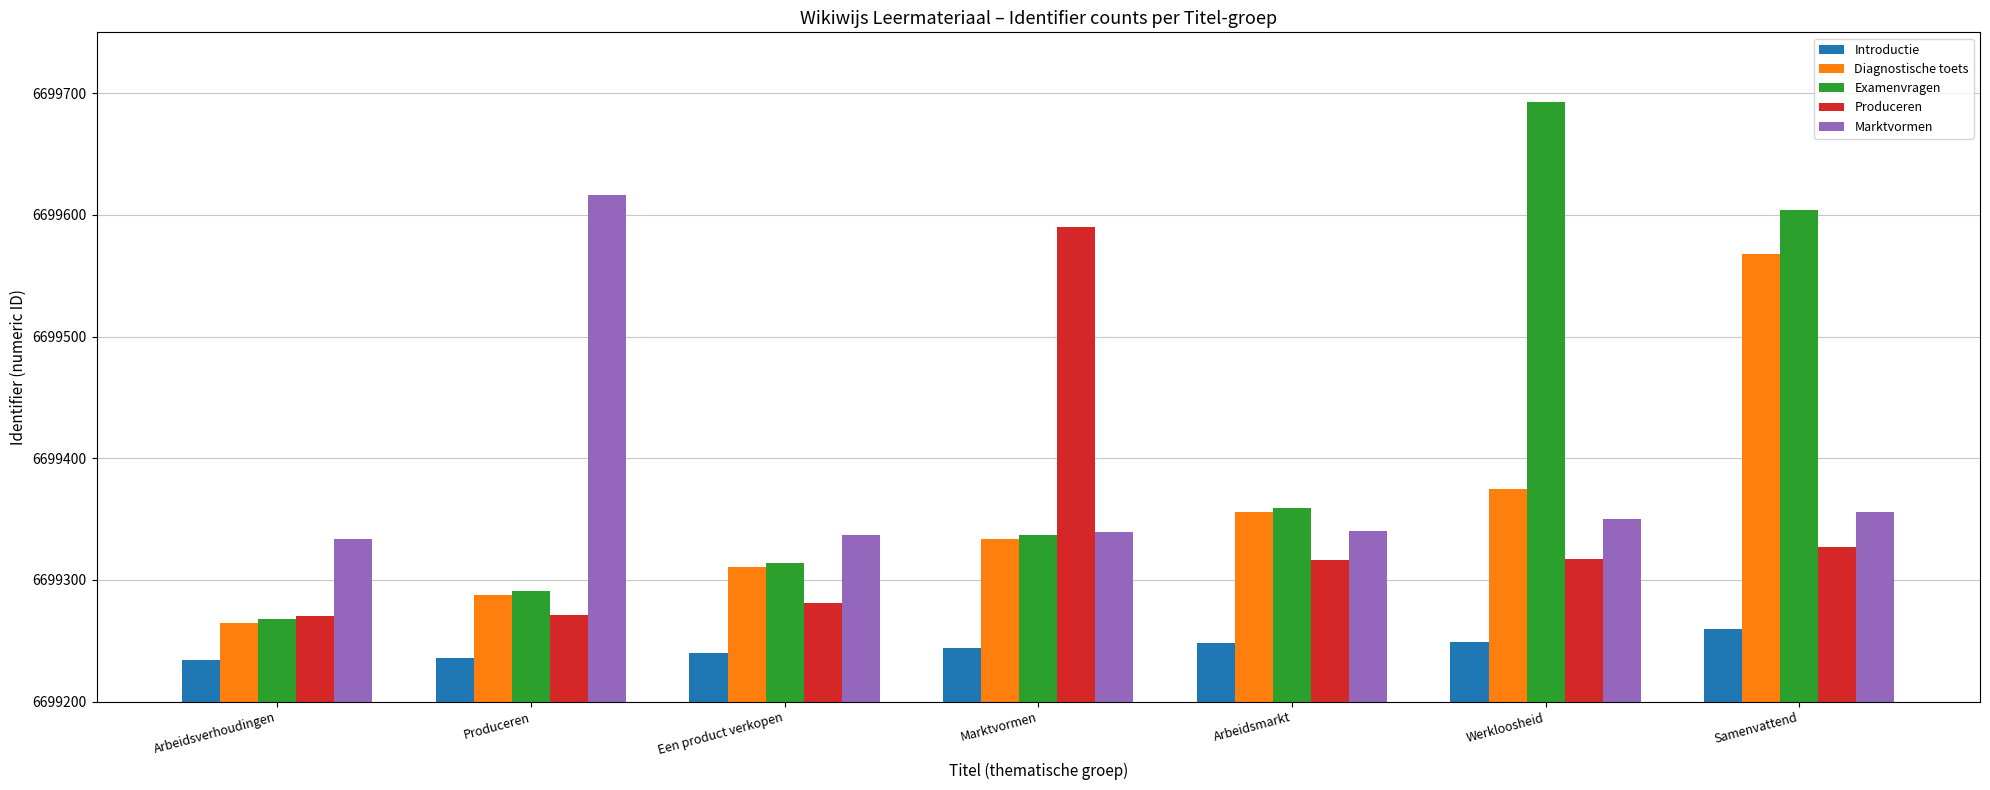

How many data points does each series have?

7